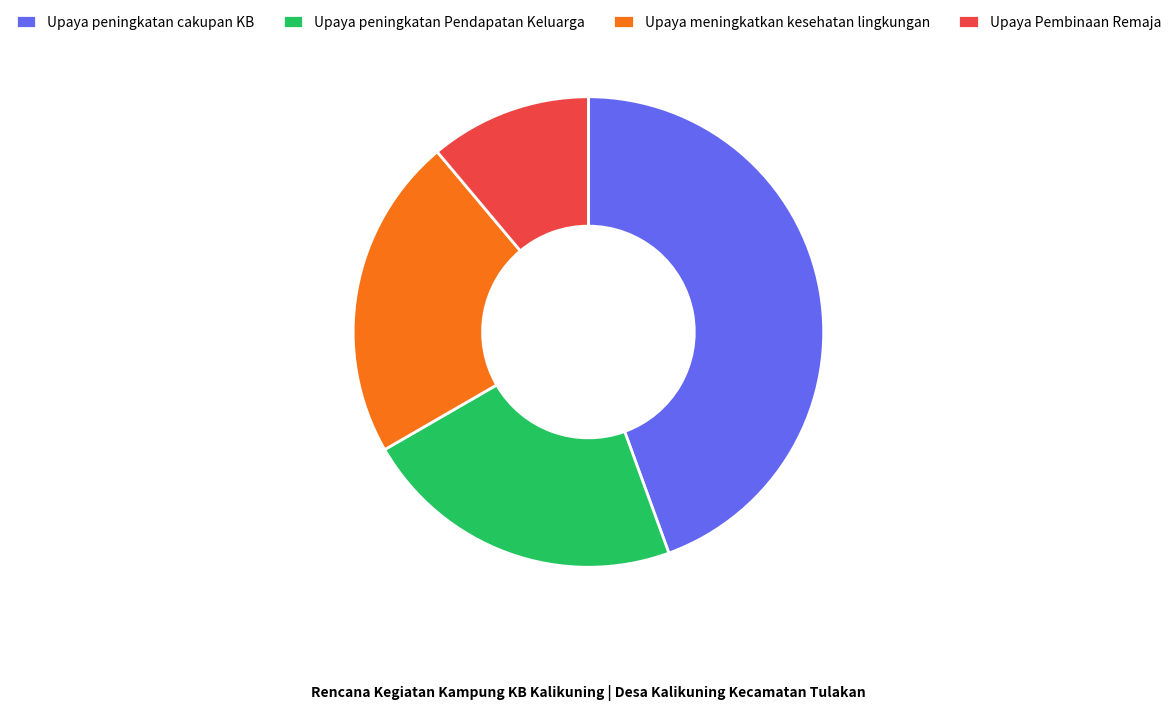

Count the number of slices in the pie.

4